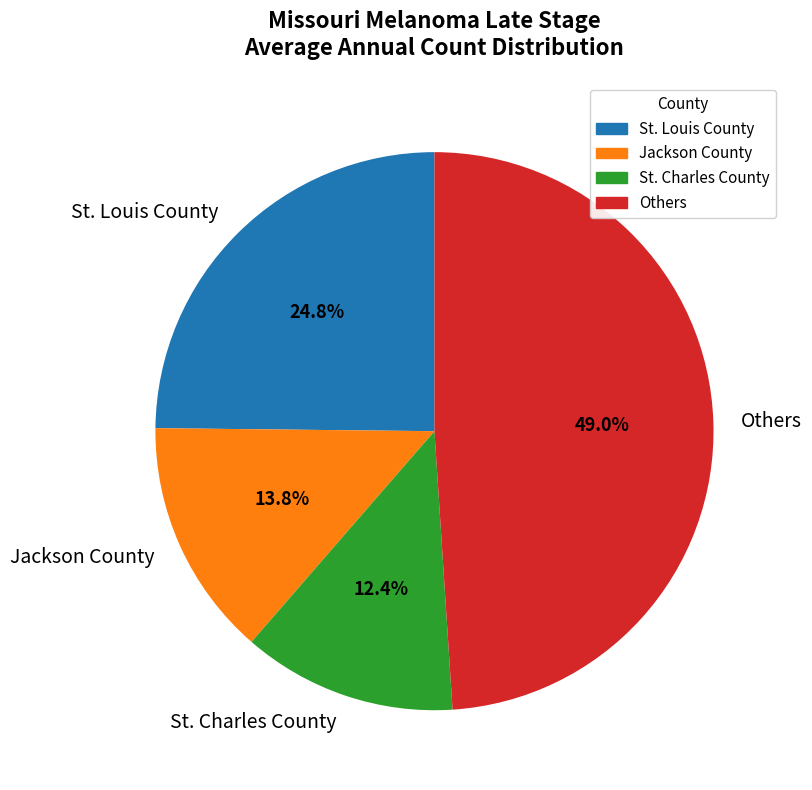

Combined, do St. Louis County and Jackson County account for over 50%?

No